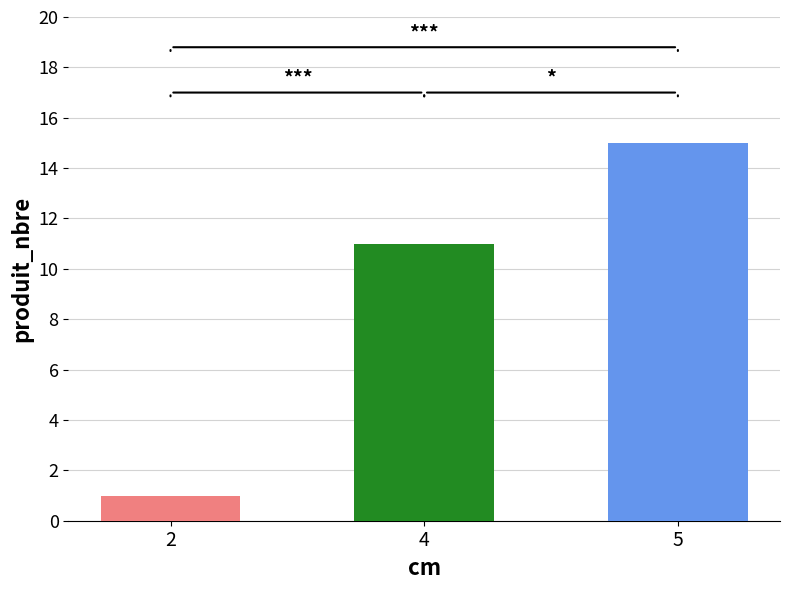

How many data points in produit_vtgr are less than 5?

1